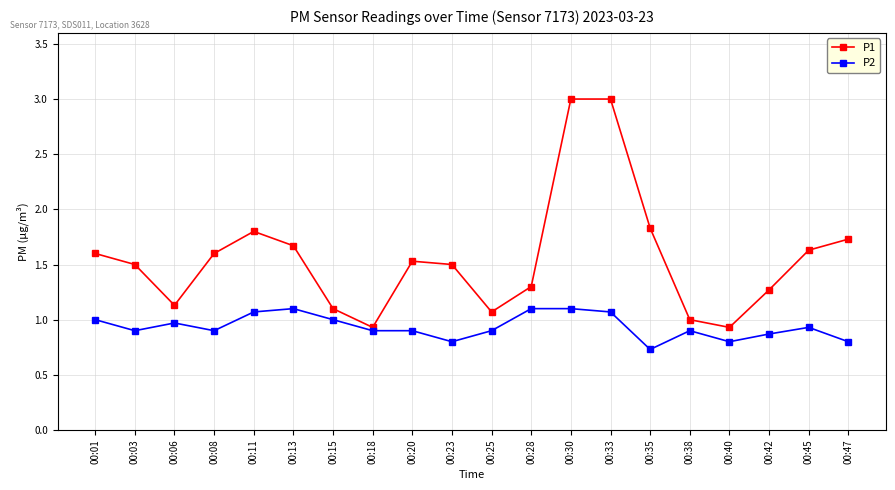

Rank the series by their average value, from lowest to highest.

P2, P1